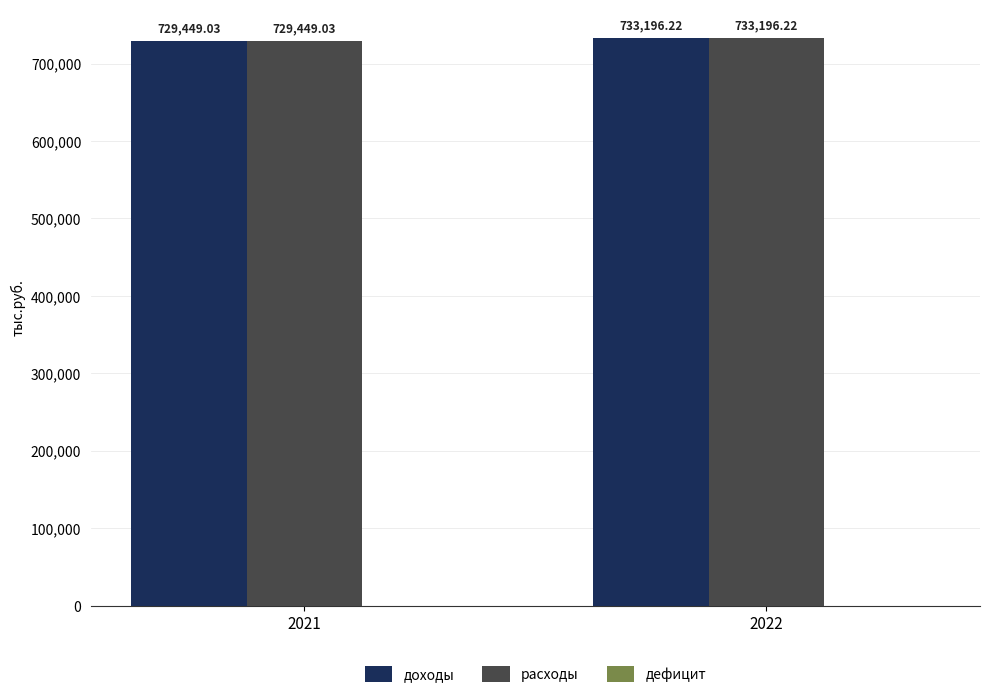

Rank the categories by доходы value from lowest to highest.

2021, 2022